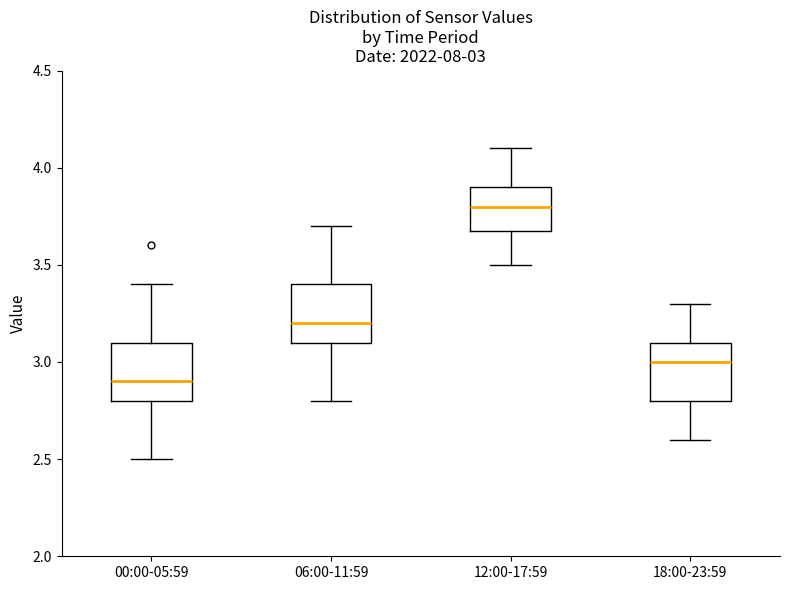

Which box's median line is the lowest?

00:00-05:59